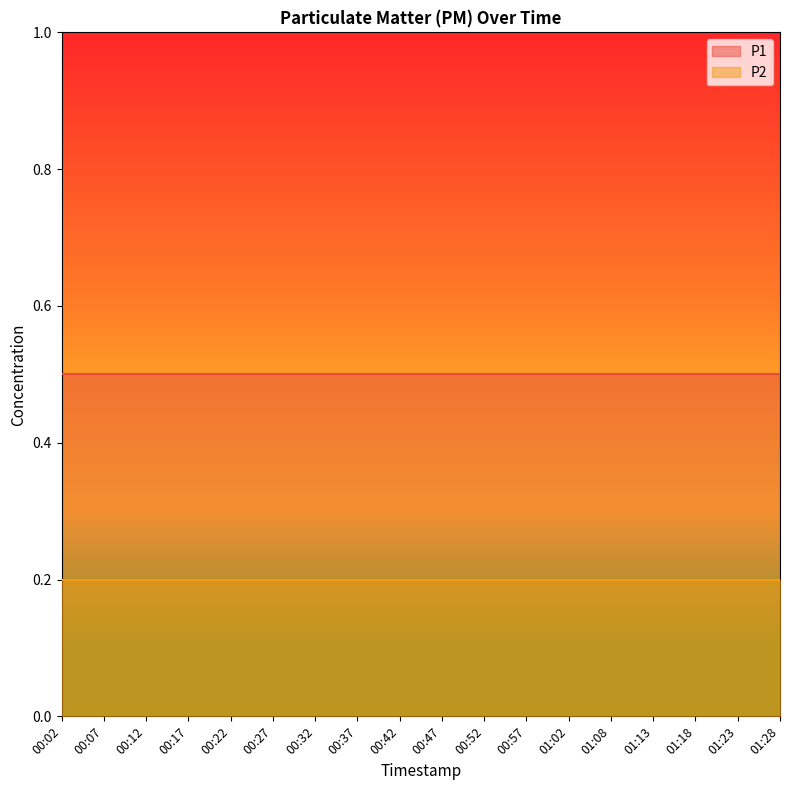

Count the number of categories in the chart.

18